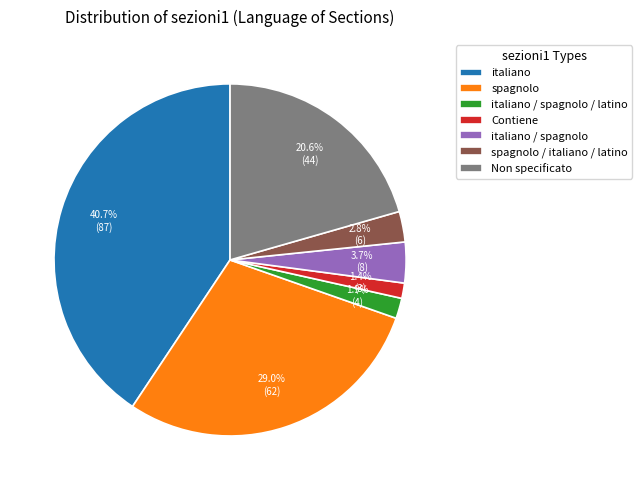

To the nearest percent, what is the combined percentage of italiano / spagnolo and Non specificato?

24%